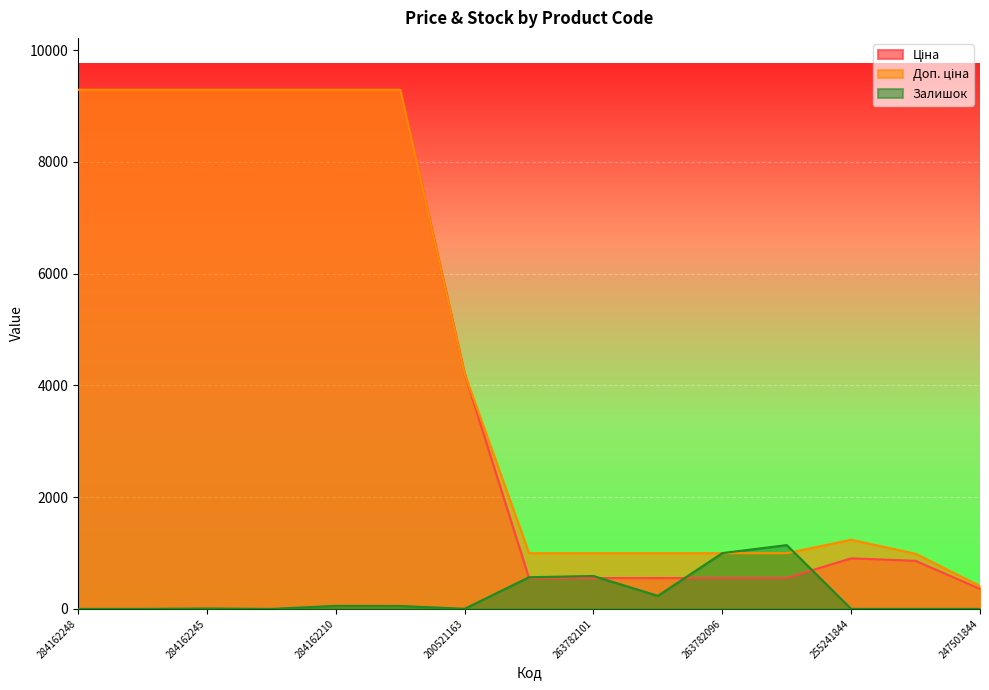

At which category does Залишок reach its first local peak?

284162245